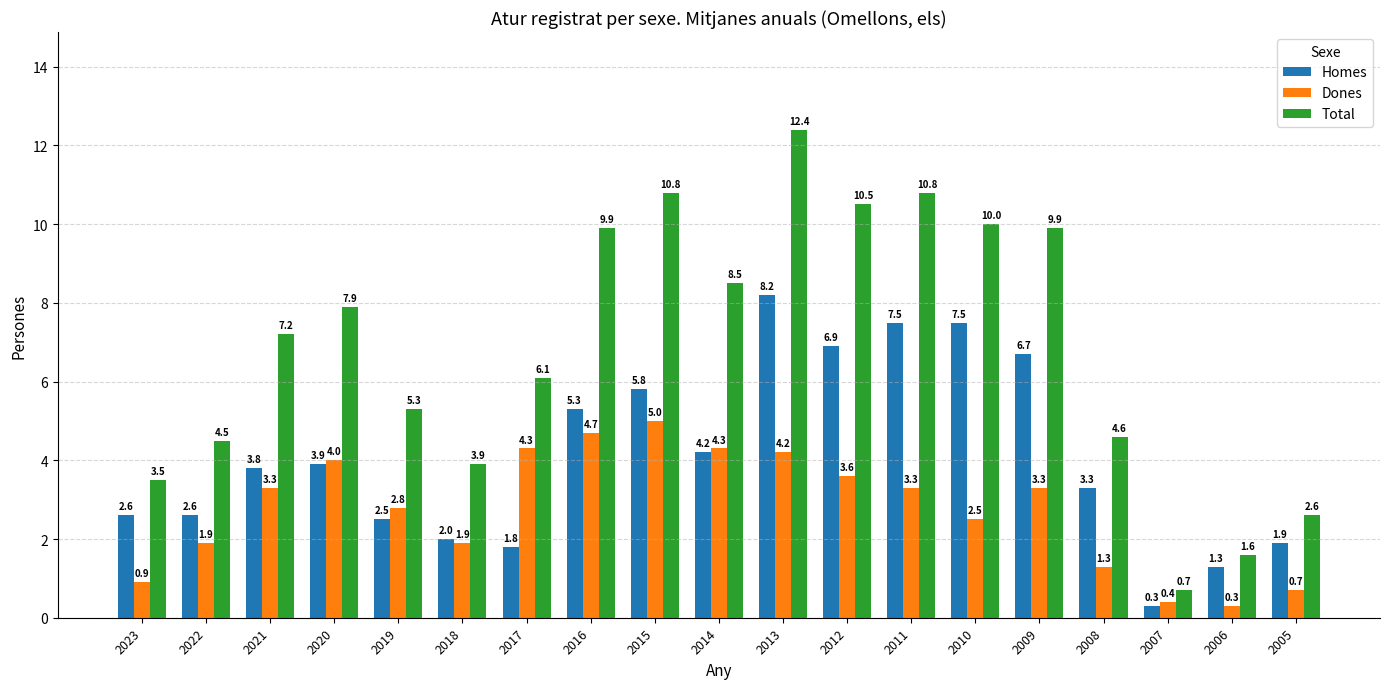

Reading left to right, transcribe all the data shown in this chart.

Homes: 2.6	2.6	3.8	3.9	2.5	2.0	1.8	5.3	5.8	4.2	8.2	6.9	7.5	7.5	6.7	3.3	0.3	1.3	1.9
Dones: 0.9	1.9	3.3	4.0	2.8	1.9	4.3	4.7	5.0	4.3	4.2	3.6	3.3	2.5	3.3	1.3	0.4	0.3	0.7
Total: 3.5	4.5	7.2	7.9	5.3	3.9	6.1	9.9	10.8	8.5	12.4	10.5	10.8	10.0	9.9	4.6	0.7	1.6	2.6